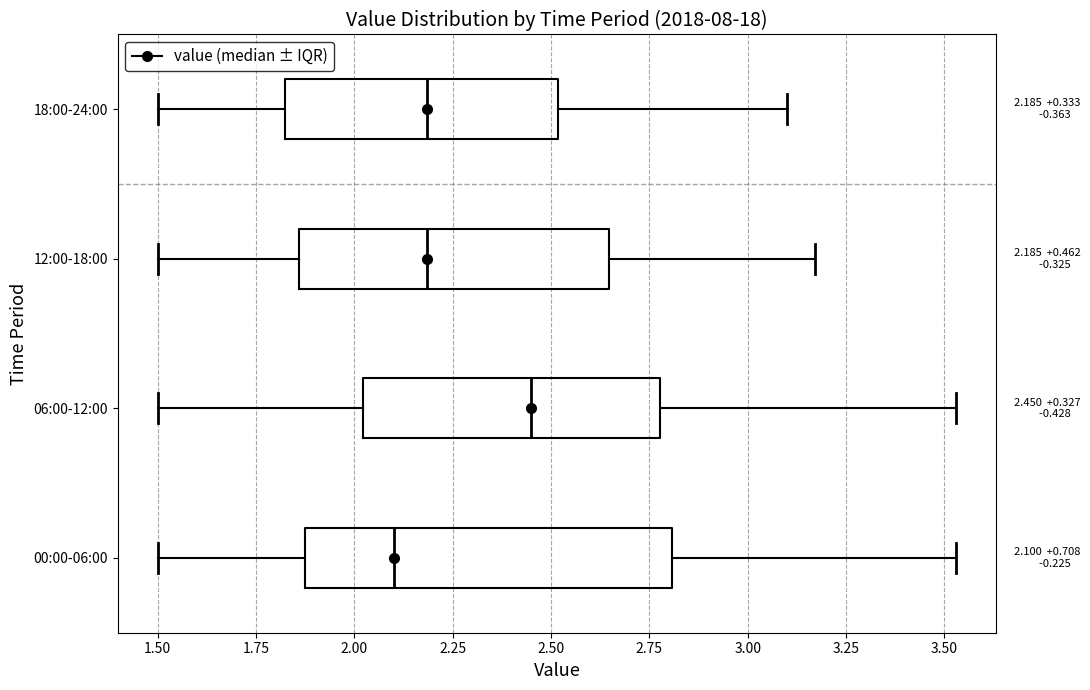

Which box is the widest, from its left edge to its right edge?

00:00-06:00